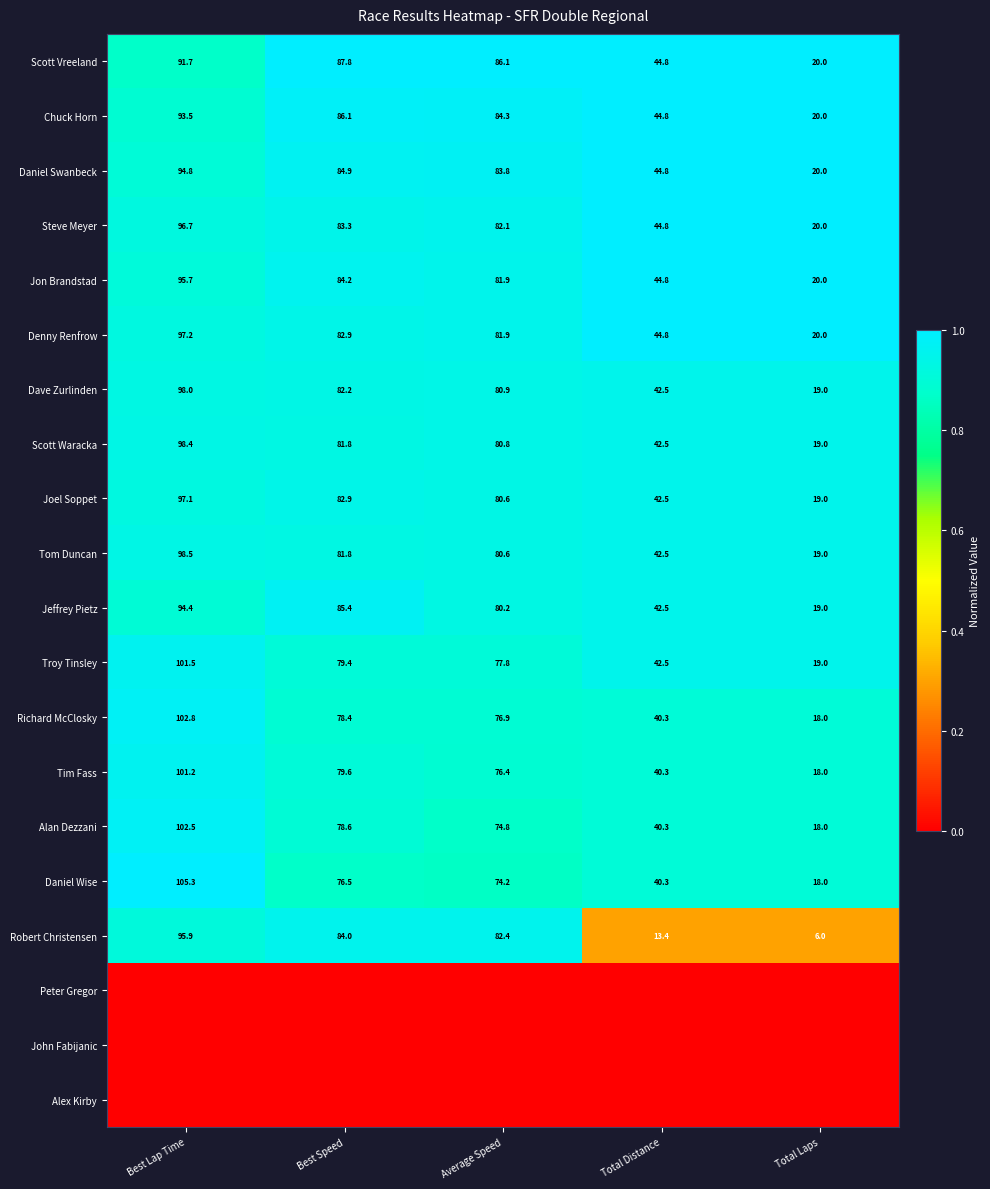

What value does the Robert Christensen series have at Total Distance?

13.4